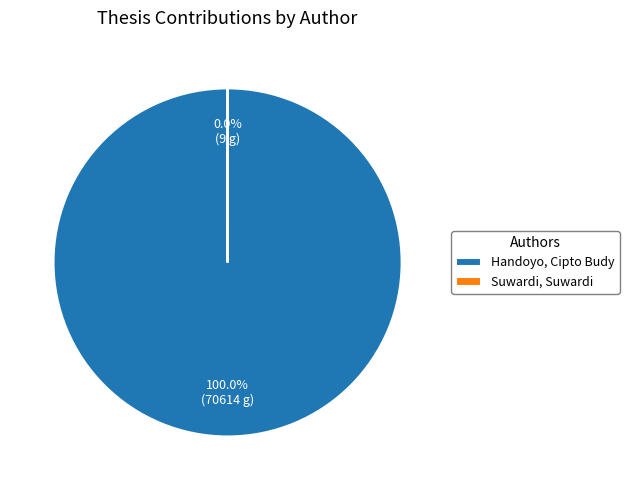

What percentage is the Handoyo, Cipto Budy slice, to the nearest percent?

100%